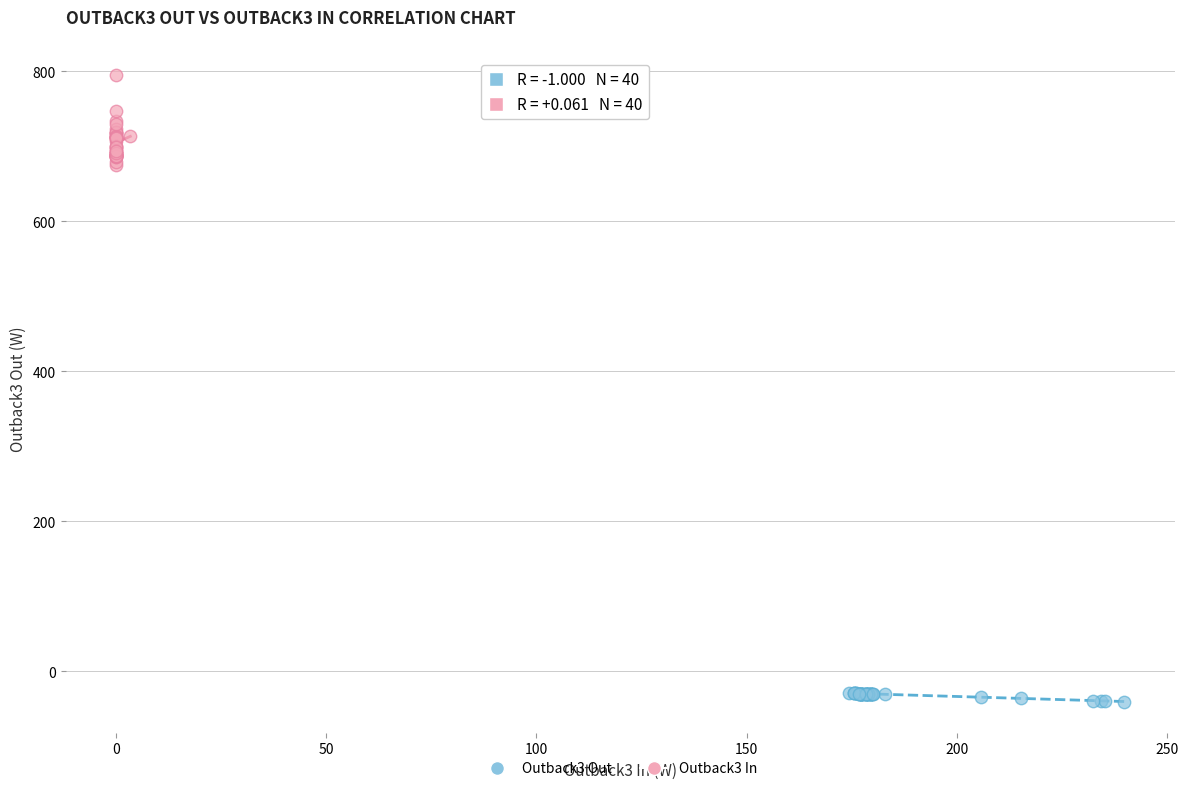

Which series reaches the maximum Y coordinate?

Outback3 In